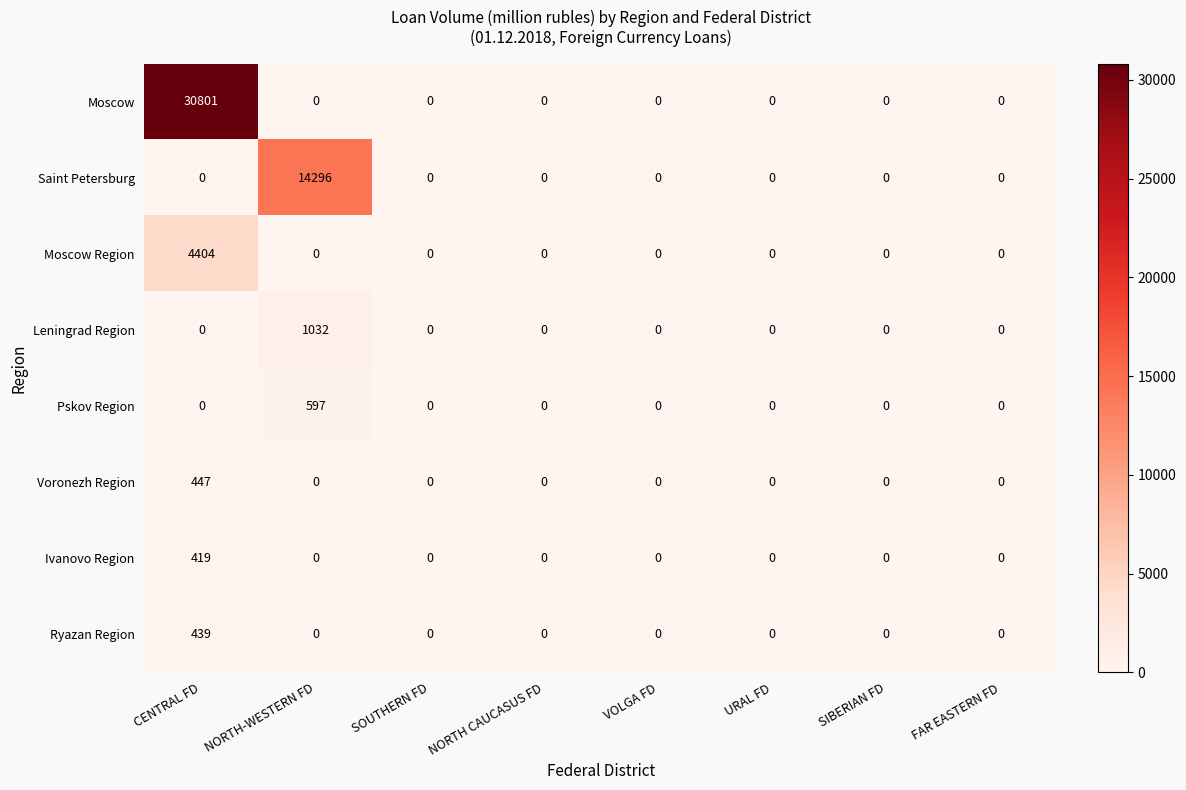

Which series has the widest spread of values?

Moscow